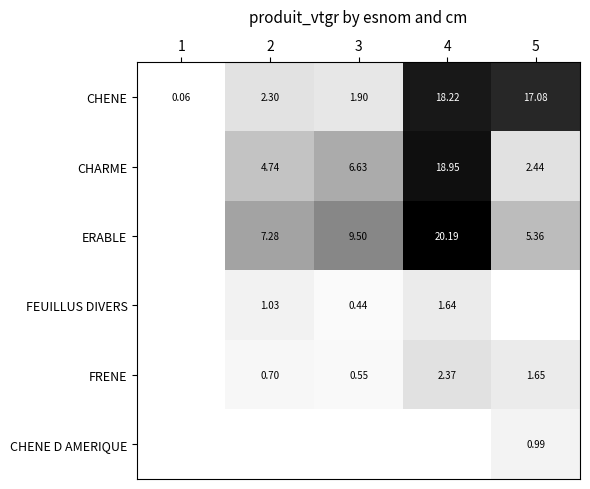

The value of CHENE D AMERIQUE at 1 is -0.6. True or false?

False